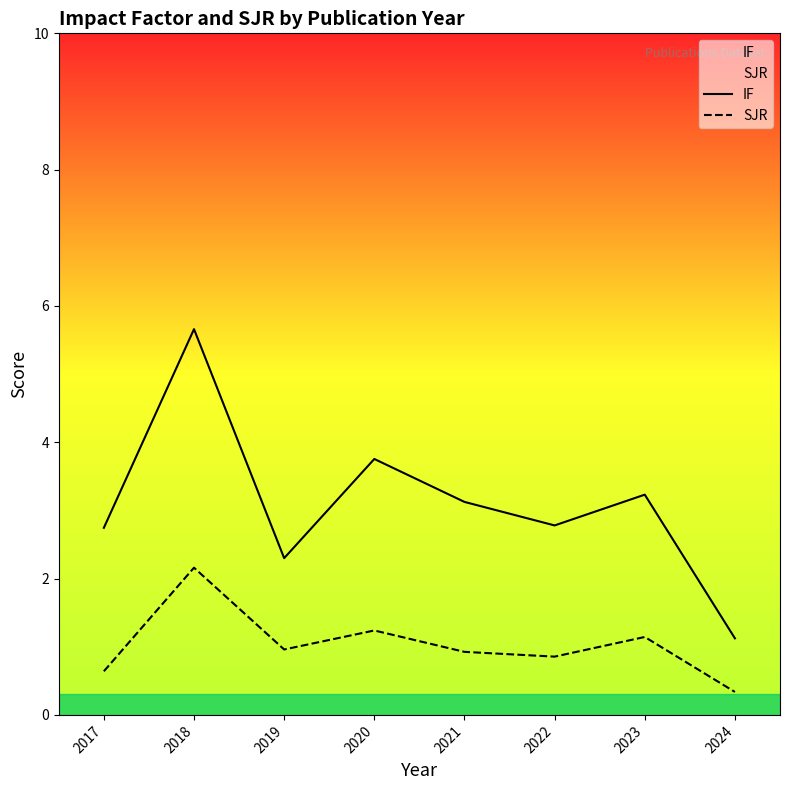

How many series are shown in this chart?

2